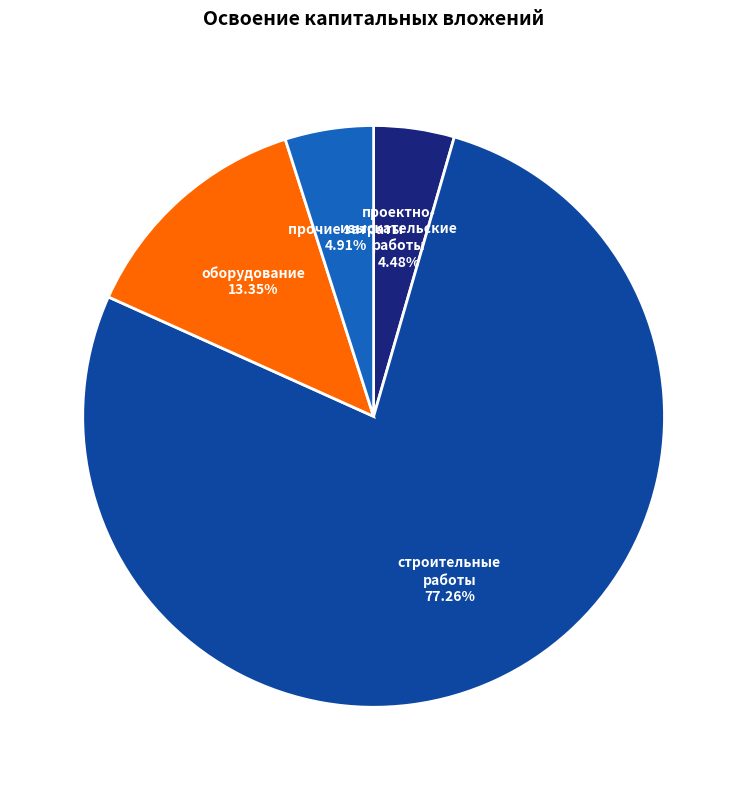

How many slices are in this pie chart?

4